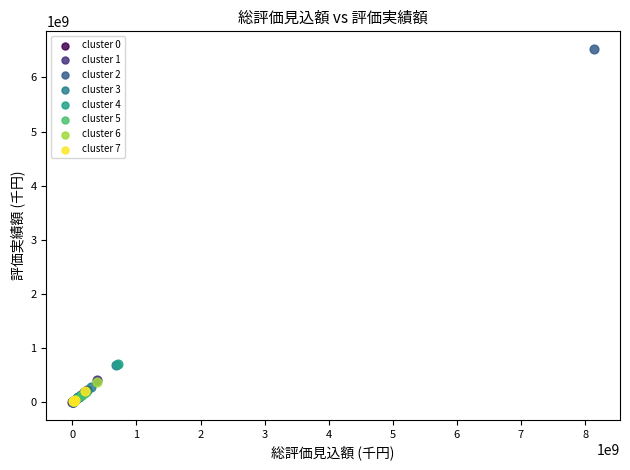

Which series reaches the maximum Y coordinate?

cluster 2